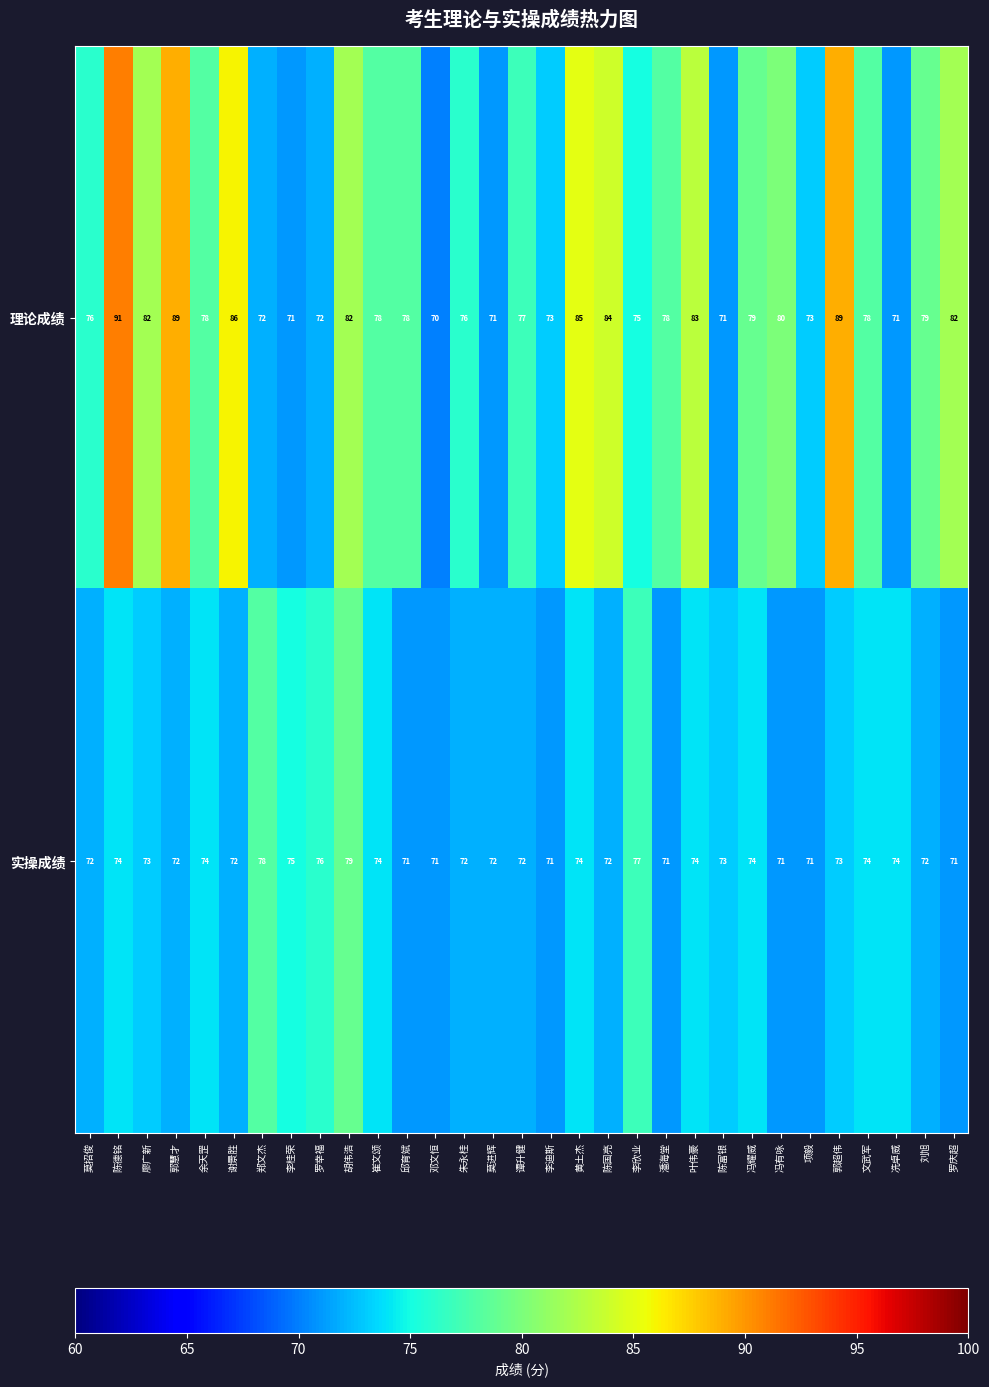

How many categories are shown in the chart?

31